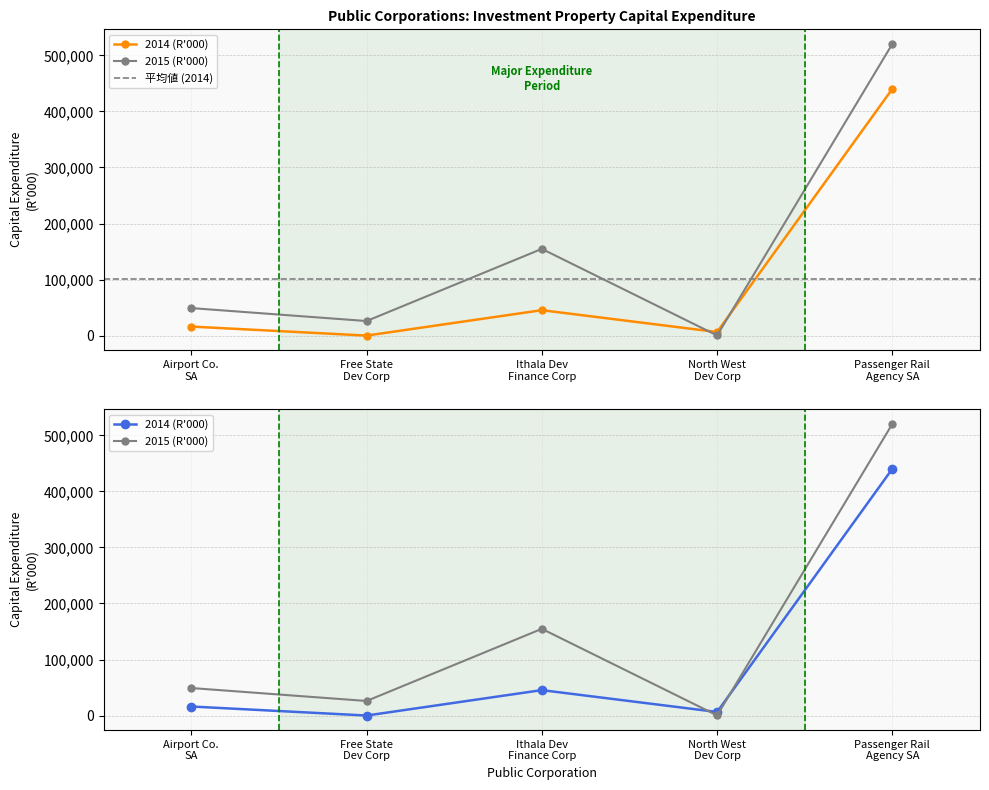

What is the total value across all series at Ithala Dev Finance Corp?

200087